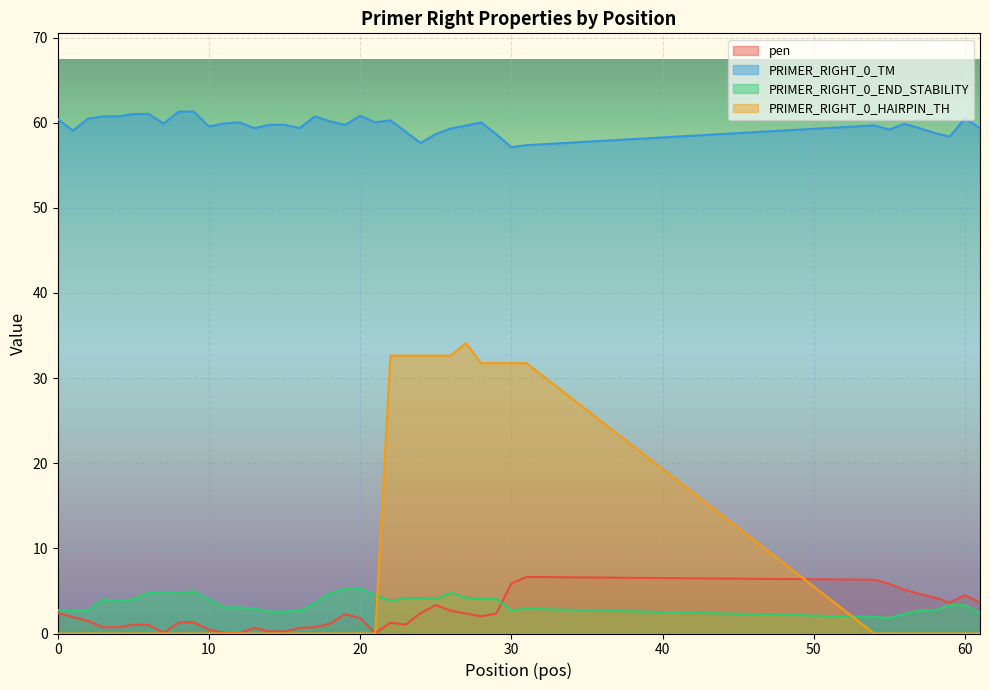

Does the chart display data point markers on the line(s)?

No